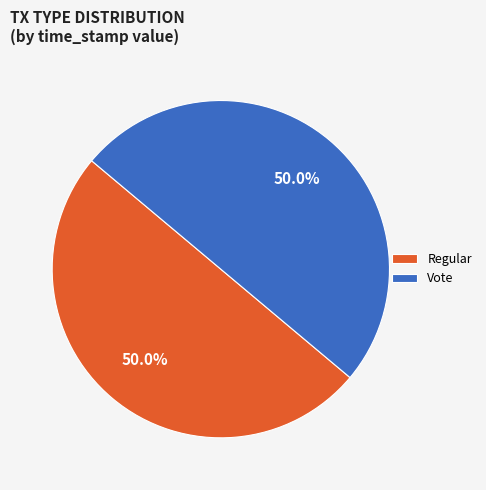

Approximately how many times larger is the value at Vote compared to Regular?

1.0